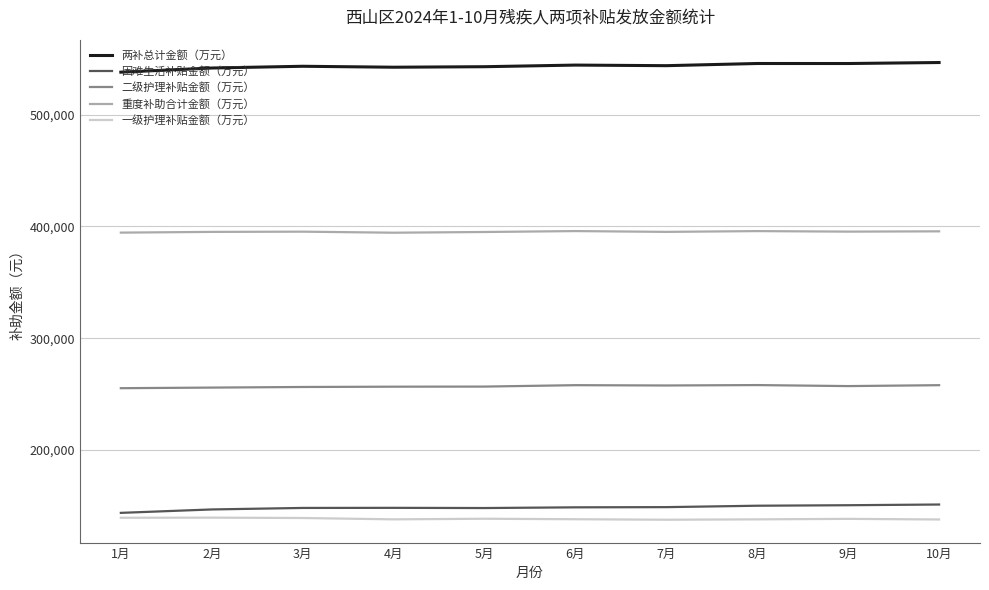

What is the difference between the 二级护理补贴金额（万元） values at 2月 and 9月?

1340